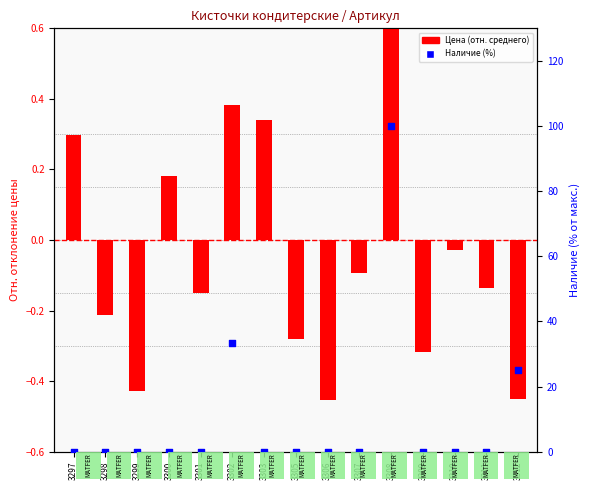

Which series reaches the maximum Y coordinate?

Наличие (%)